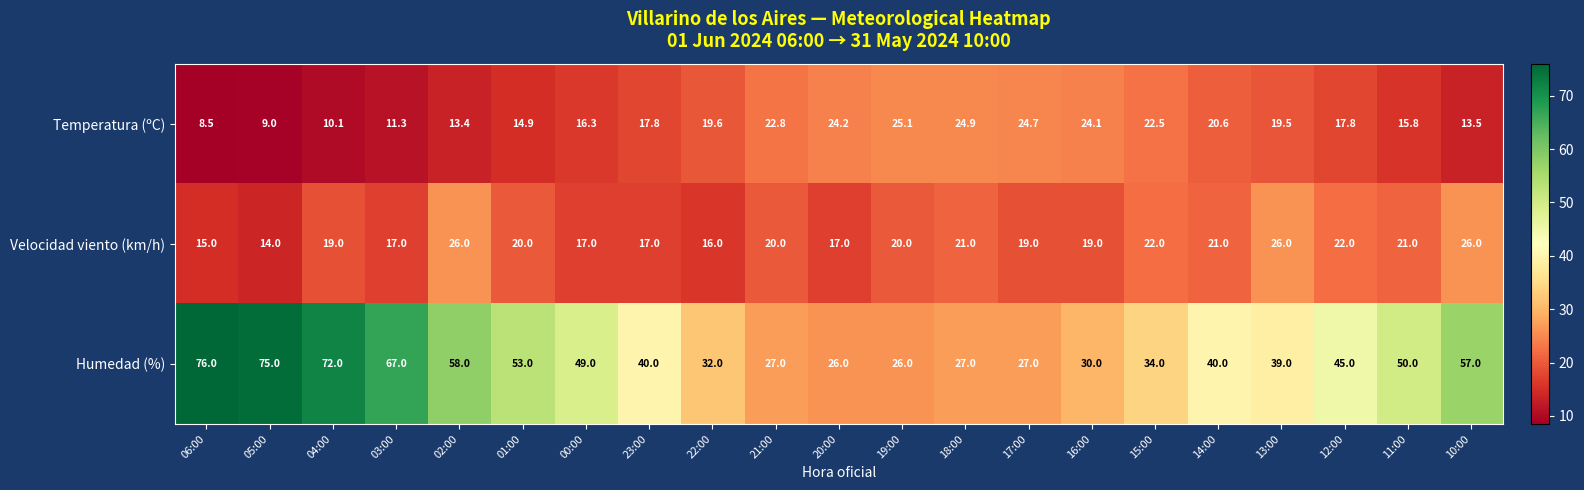

Rank the series at 01:00 from lowest to highest value.

Temperatura (ºC), Velocidad viento (km/h), Humedad (%)